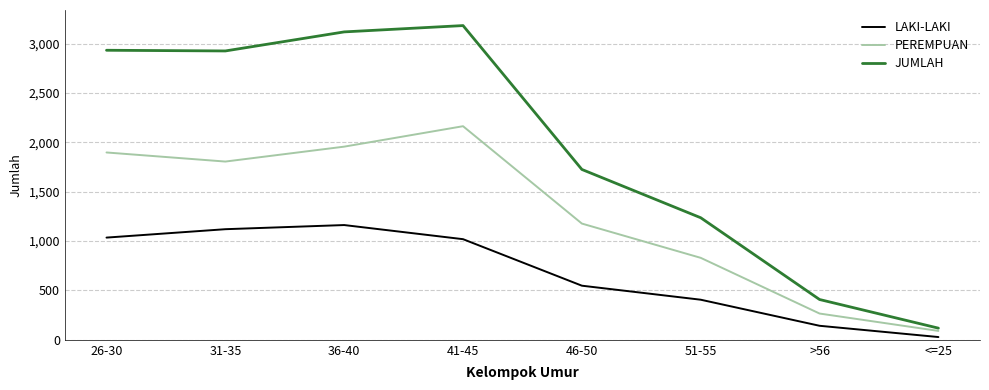

True or false: LAKI-LAKI has a value of 406 at 51-55.

True